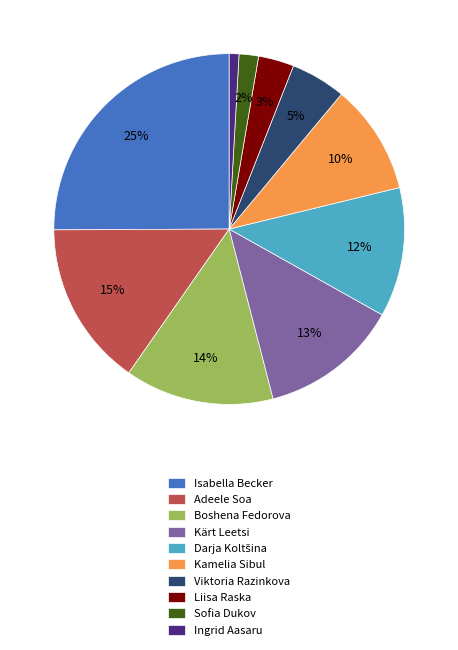

How many segments does this pie chart have?

10